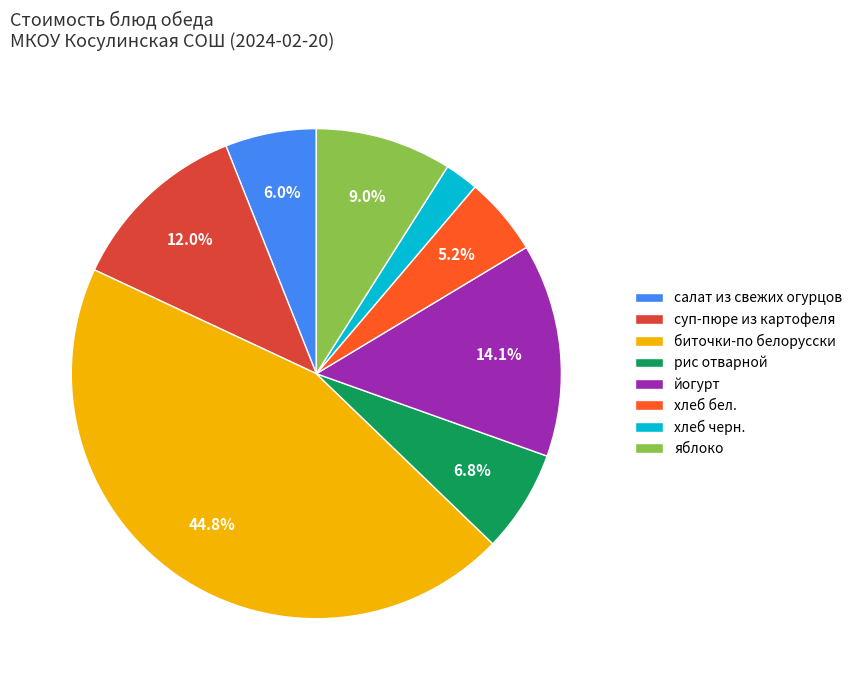

Which slice is the smallest?

хлеб черн.